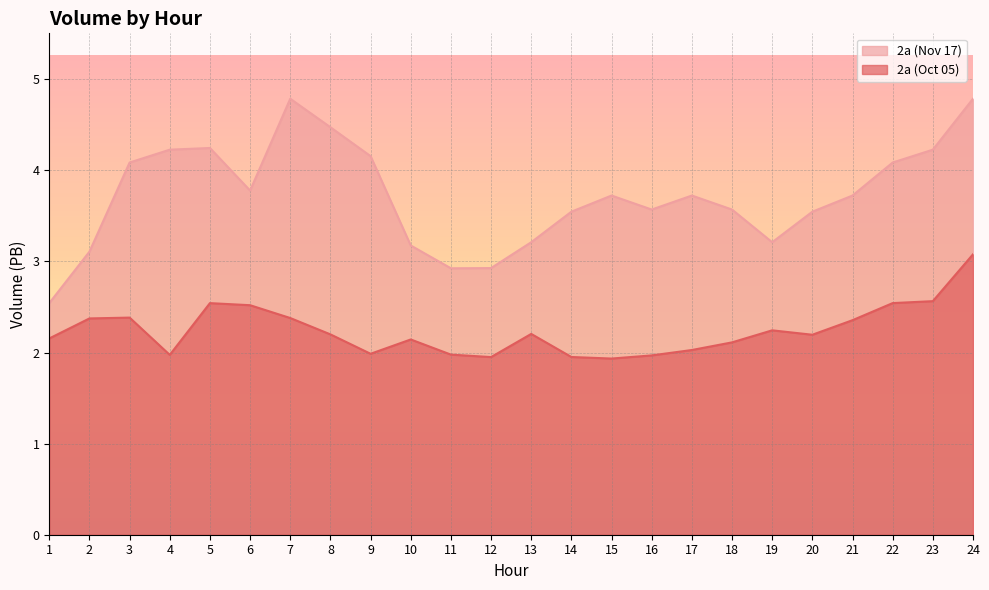

What is the spread (max minus min) of values at 6?

1.3